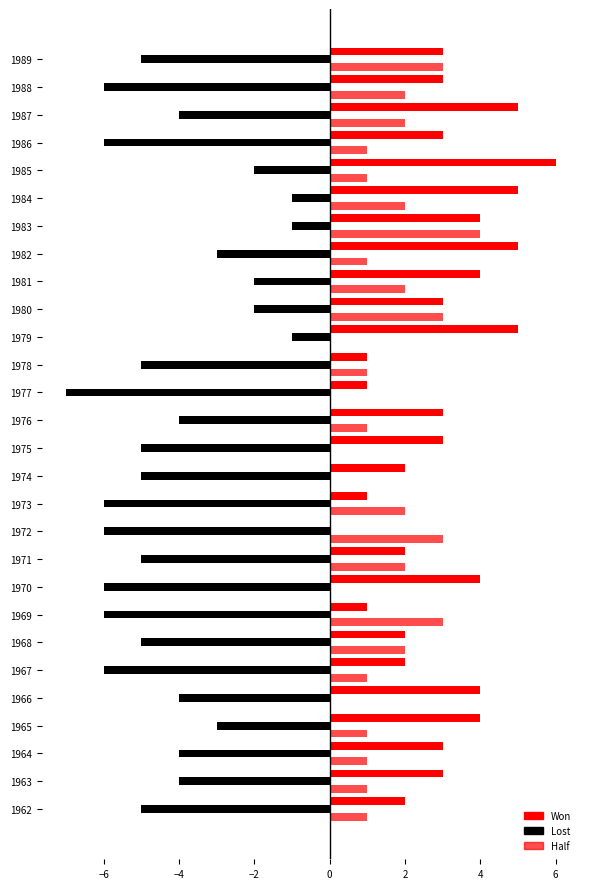

How many series are shown in this chart?

3